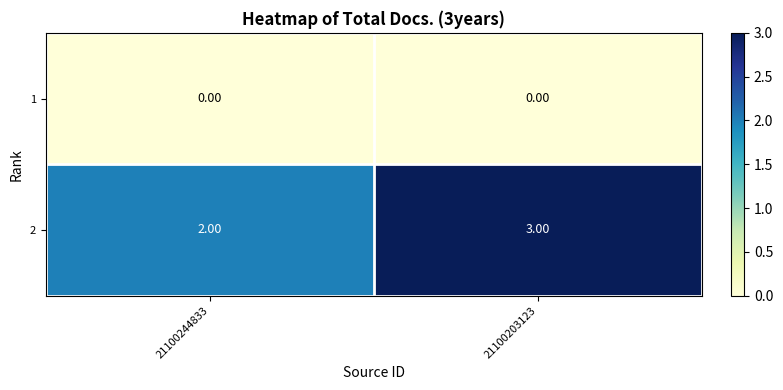

List the series in order of their overall mean, highest first.

2, 1